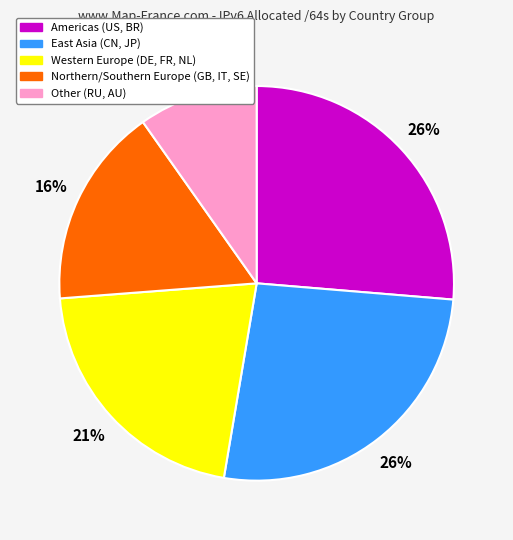

Count the number of slices in the pie.

5